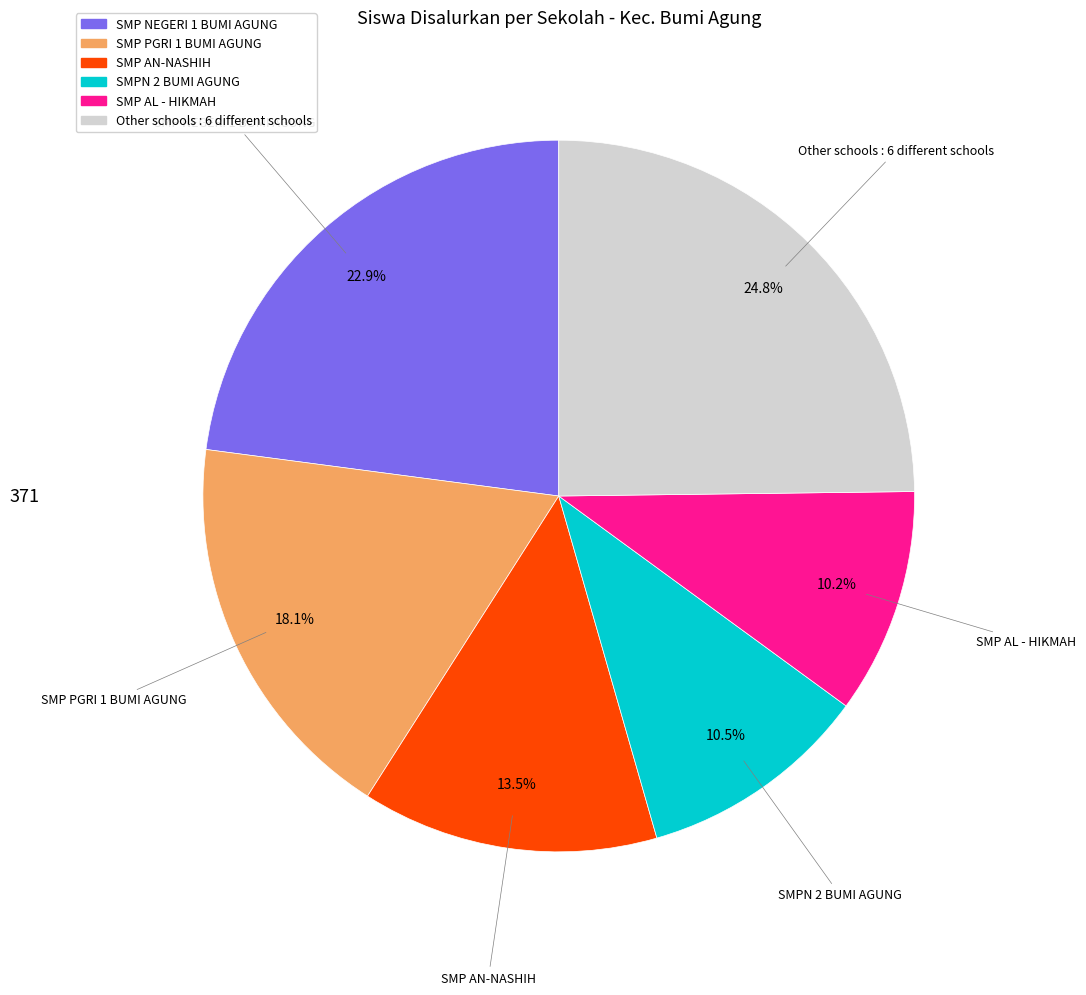

Between SMP AL - HIKMAH and SMP AN-NASHIH, which is larger?

SMP AN-NASHIH